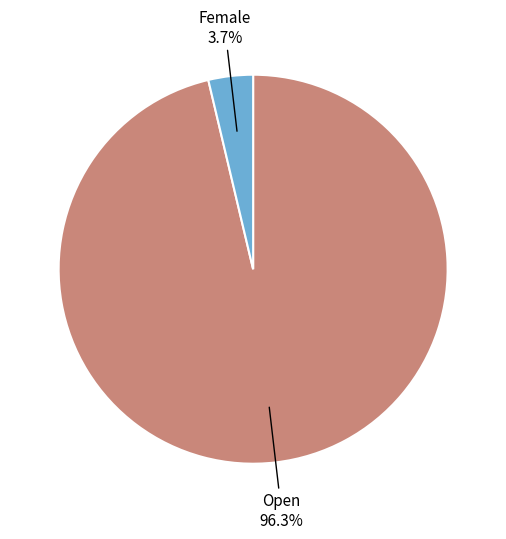

To the nearest percent, what percentage of the pie is Female?

4%